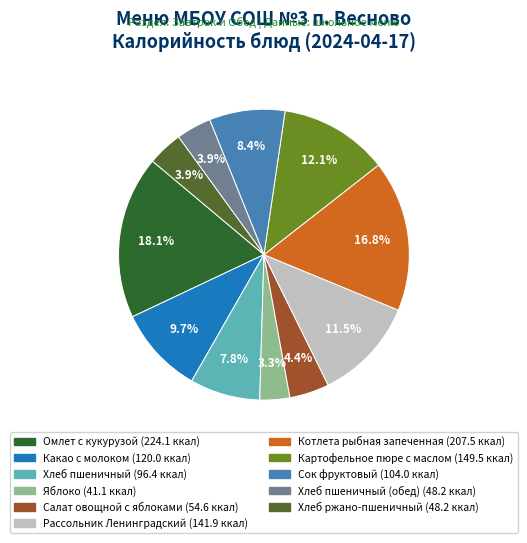

Does any single category account for the majority?

No